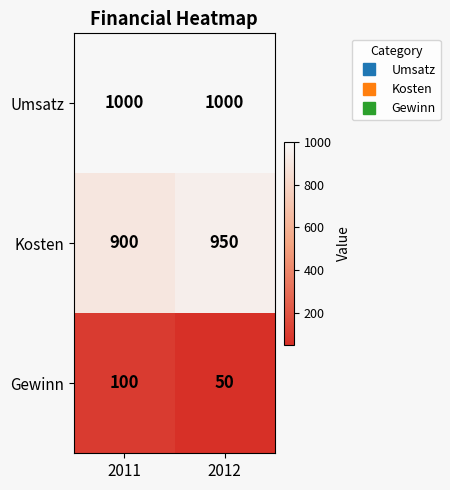

What is the spread (max minus min) of values at 2011?

900